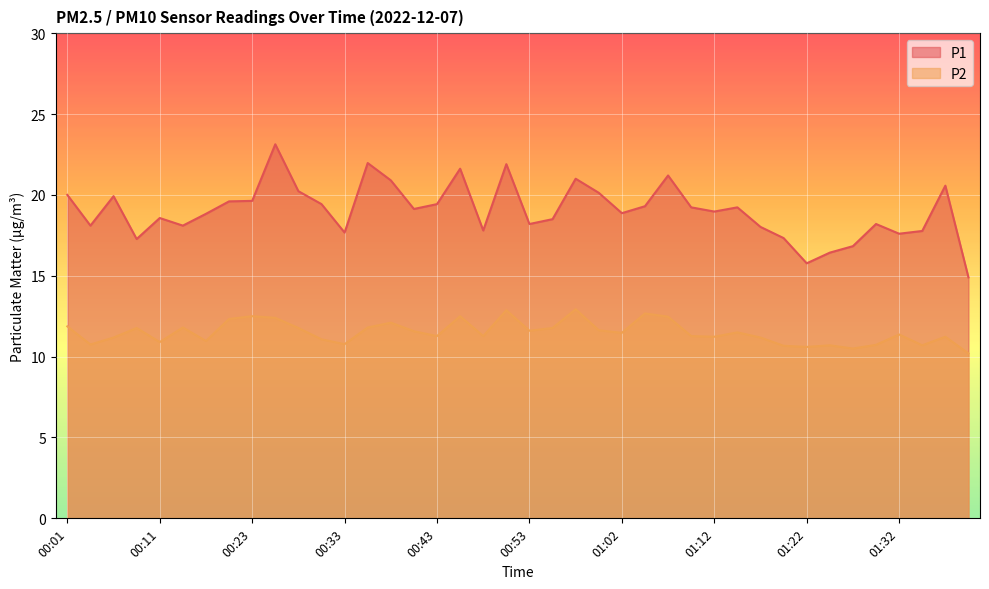

Which series has the largest total across all categories?

P1